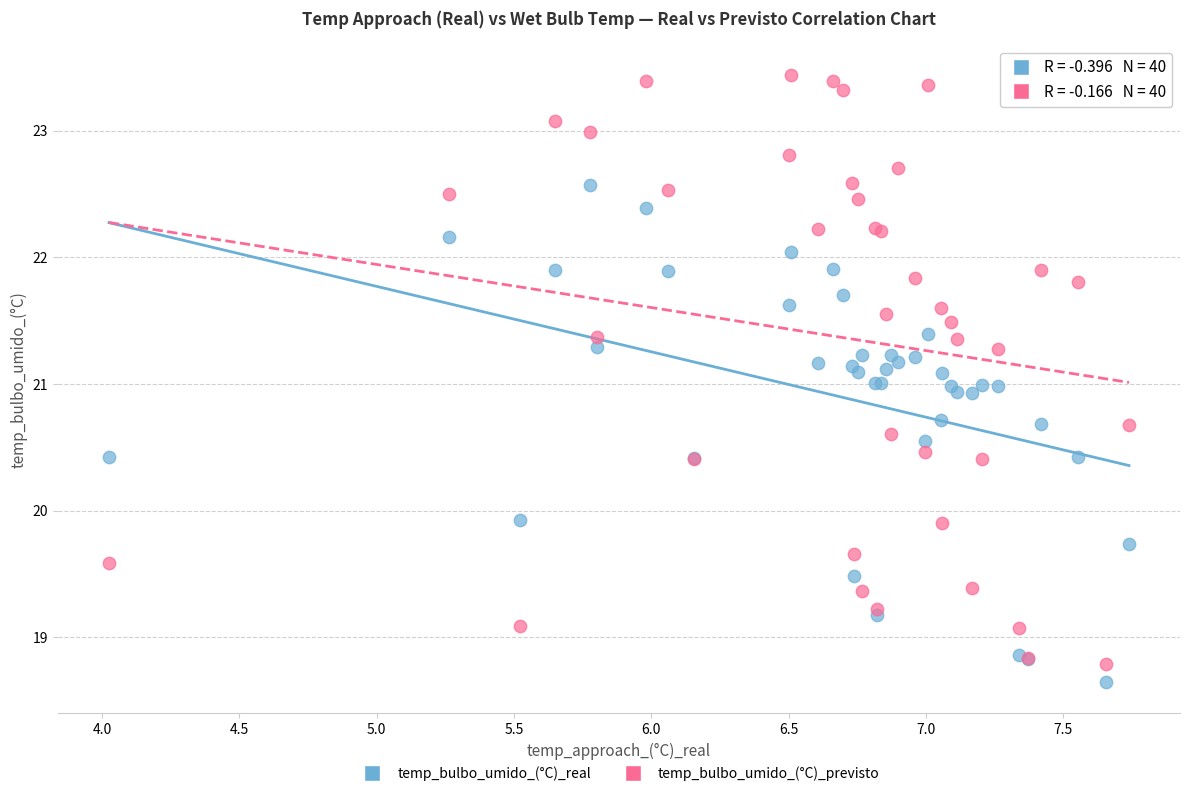

Which series reaches the maximum Y coordinate?

temp_bulbo_umido_(°C)_previsto